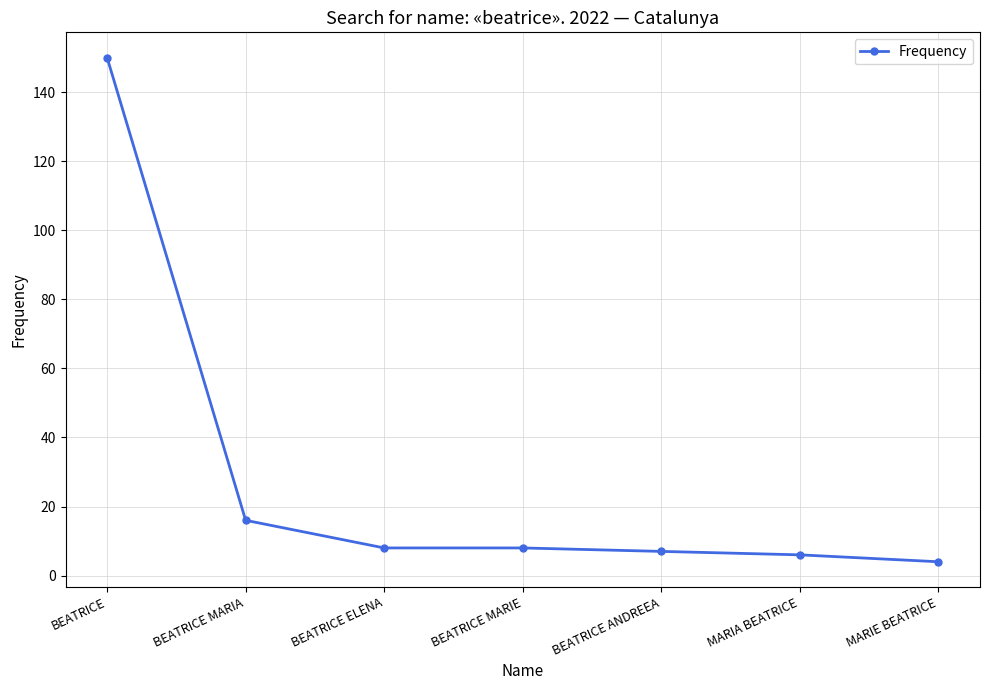

Does the chart have visible grid lines?

Yes